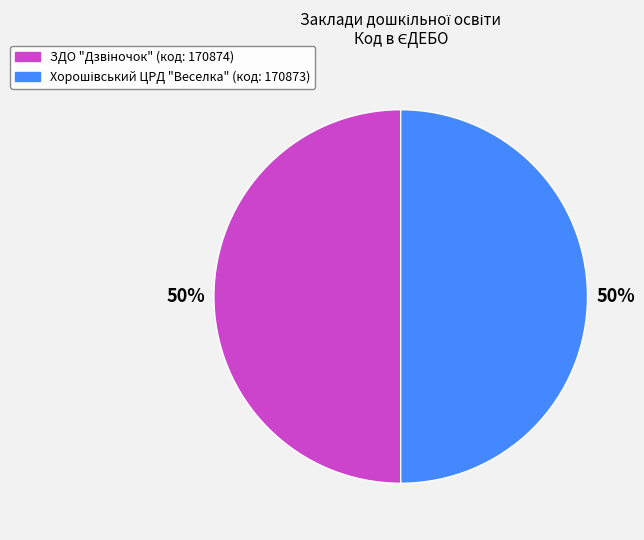

Which category has the biggest portion of the pie?

ЗДО "Дзвіночок"